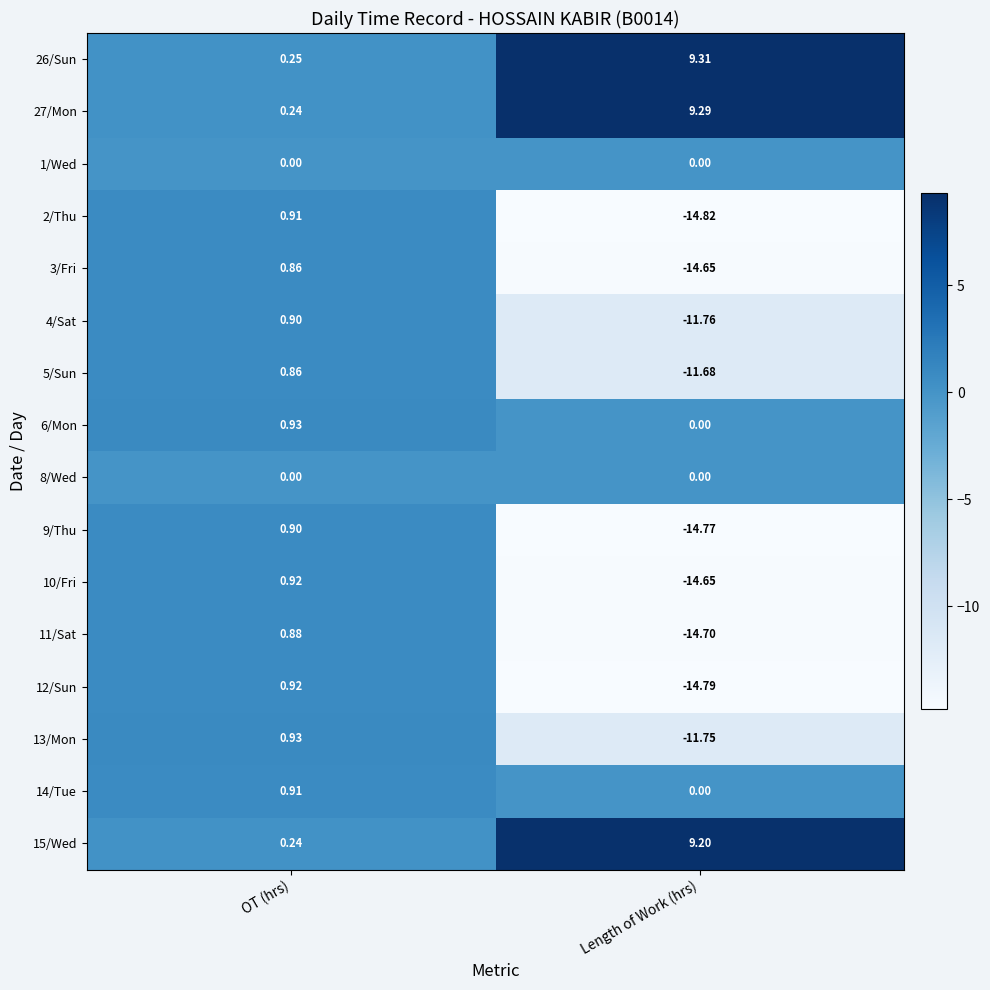

Is the value of 13/Mon at Length of Work (hrs) greater than the value of 26/Sun at OT (hrs)?

No